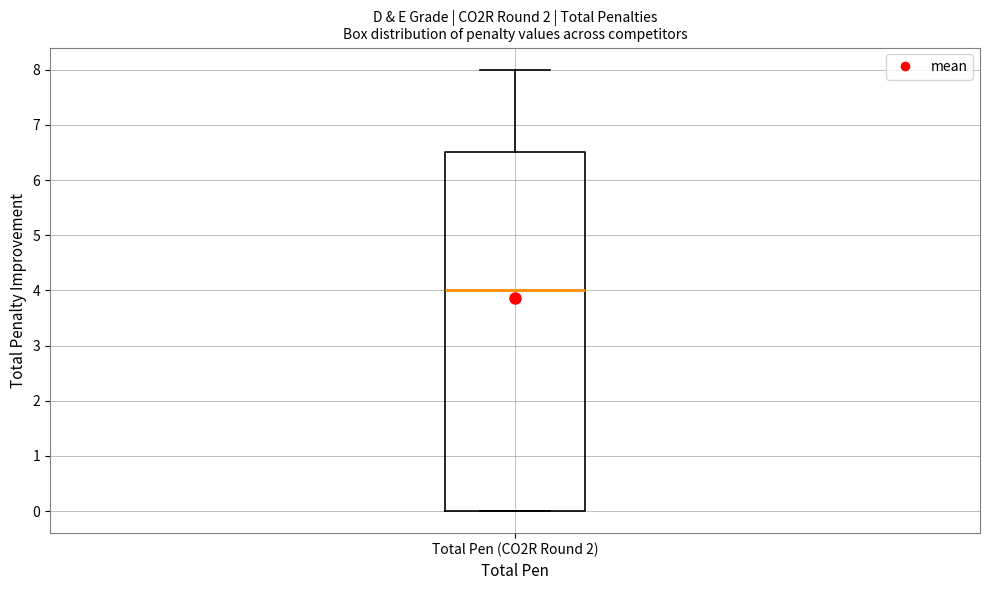

Read this box plot against the y-axis: the position of the median line, the range covered by the box, and the ends of both whiskers. The values are not printed on the chart, so give them approximately, as read against the axis.

median 4.0, box 0.0 to 6.5, whiskers 0.0 to 8.0